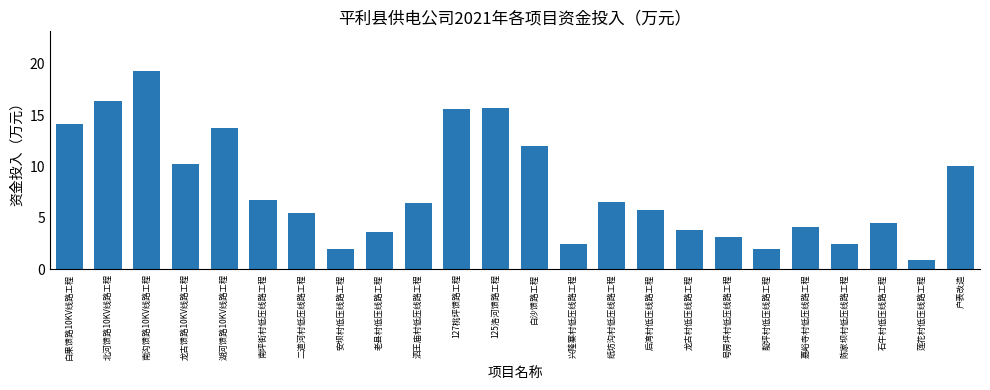

What is the average value?

7.8